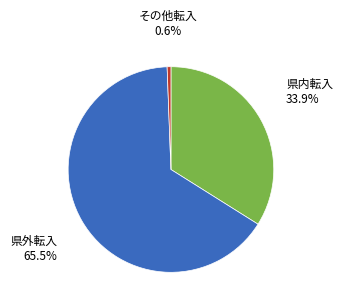

Is 県内転入 the majority of the pie?

No